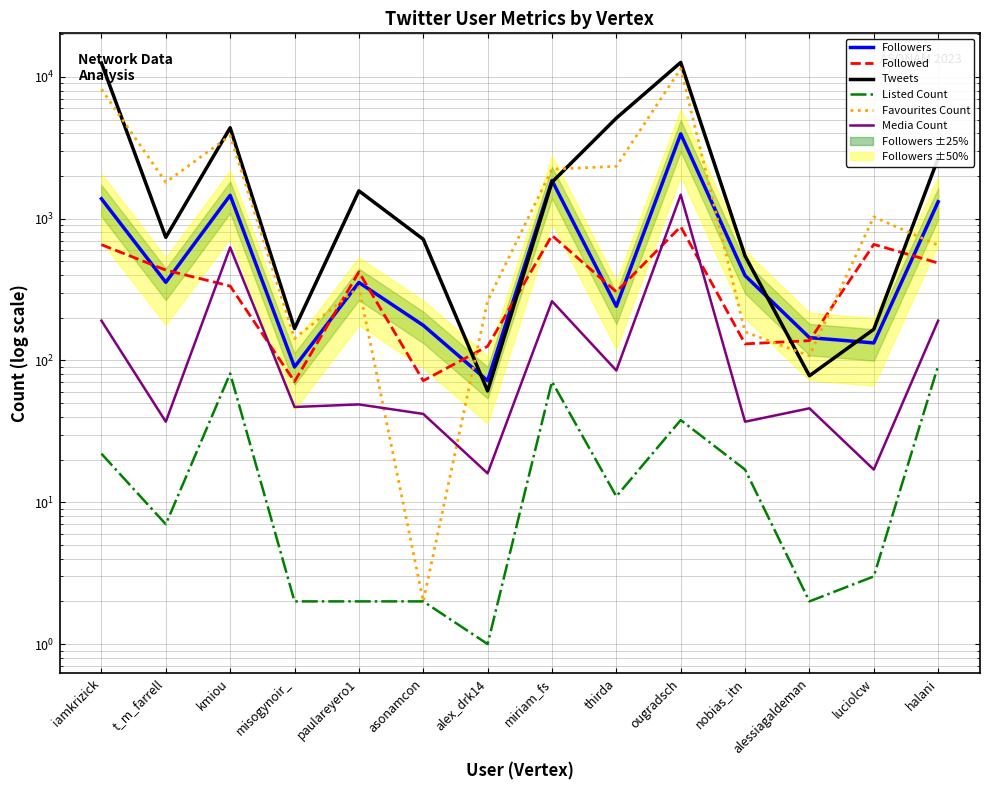

Reading left to right, extract all data points from this chart.

Followers: 1382	356	1462	90	355	177	72	1859	241	3963	397	145	133	1317
Followed: 656	434	335	71	421	72	126	762	305	879	131	138	659	487
Tweets: 12538	739	4377	168	1572	716	61	1810	5122	12655	546	78	166	2671
Listed Count: 22	7	81	2	2	2	1	71	11	38	17	2	3	92
Favourites Count: 8178	1807	3852	143	329	2	263	2235	2341	11436	159	108	1031	650
Media Count: 191	37	628	47	49	42	16	262	85	1475	37	46	17	191